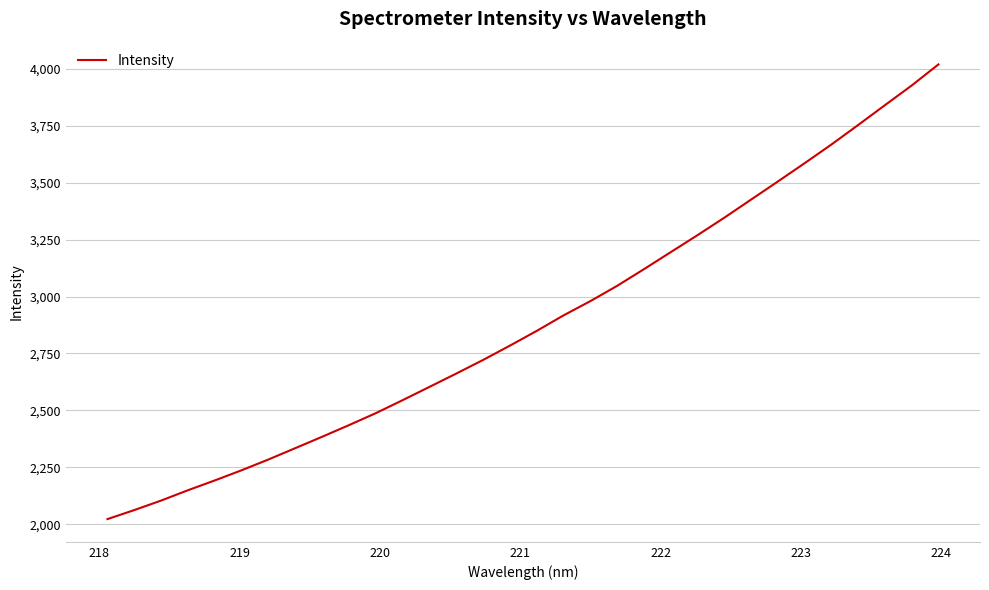

What is the smallest value displayed?

2022.2